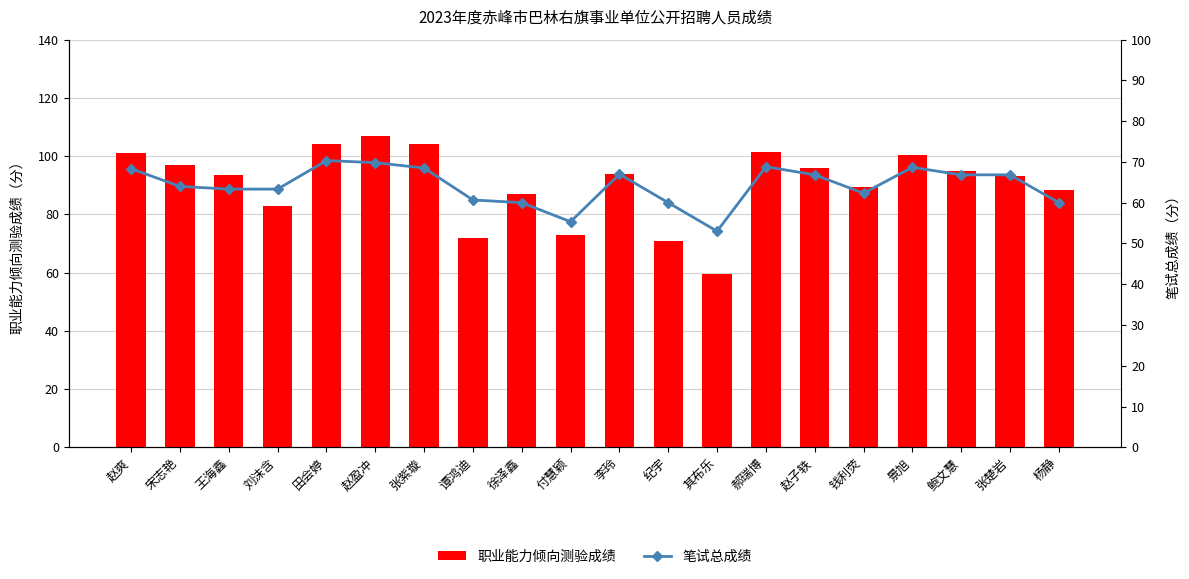

What is the maximum value shown in the chart?

107.0